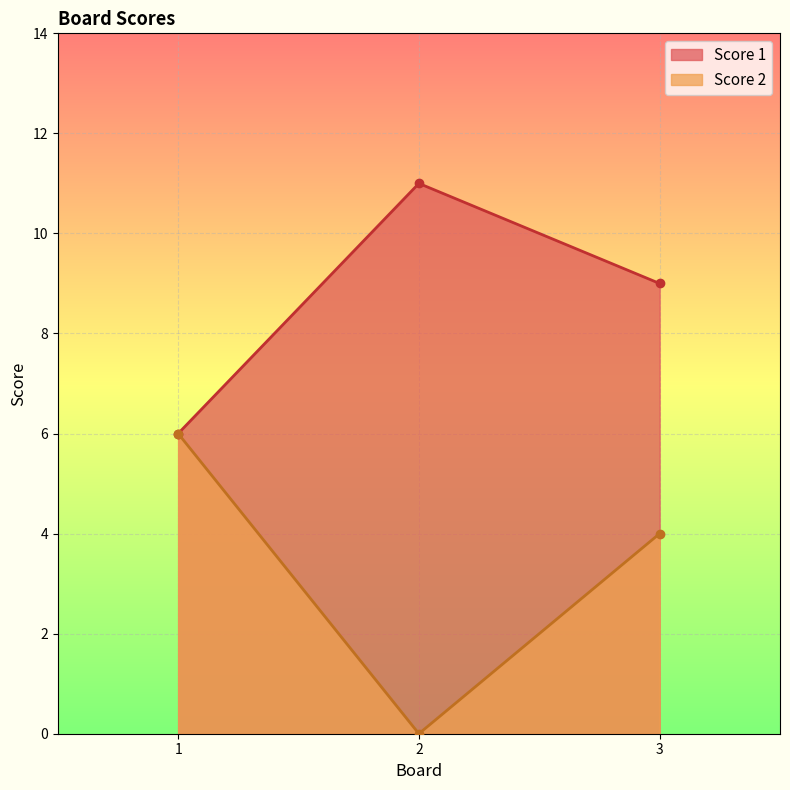

Count the number of data series in this chart.

2